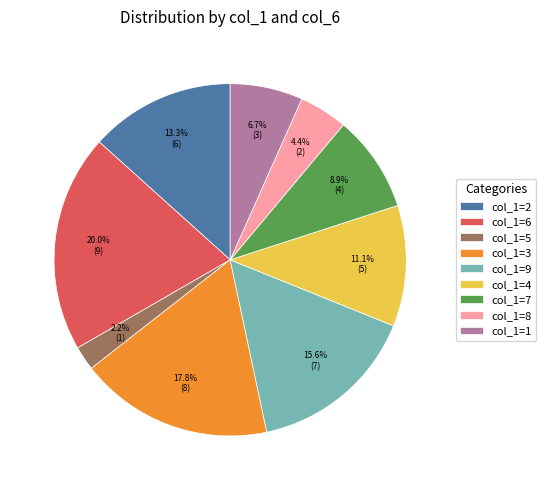

How many segments does this pie chart have?

9